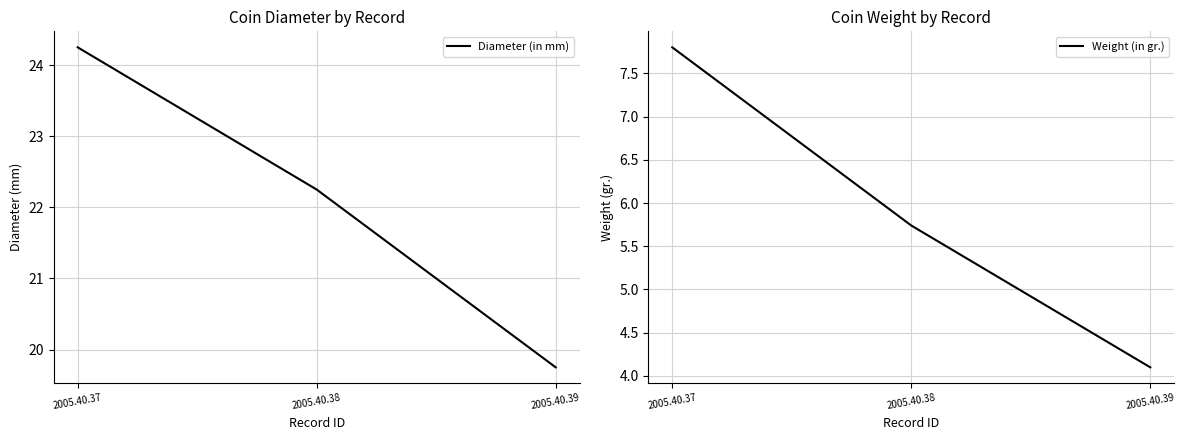

At which label does Diameter (in mm) first exceed 22?

2005.40.37